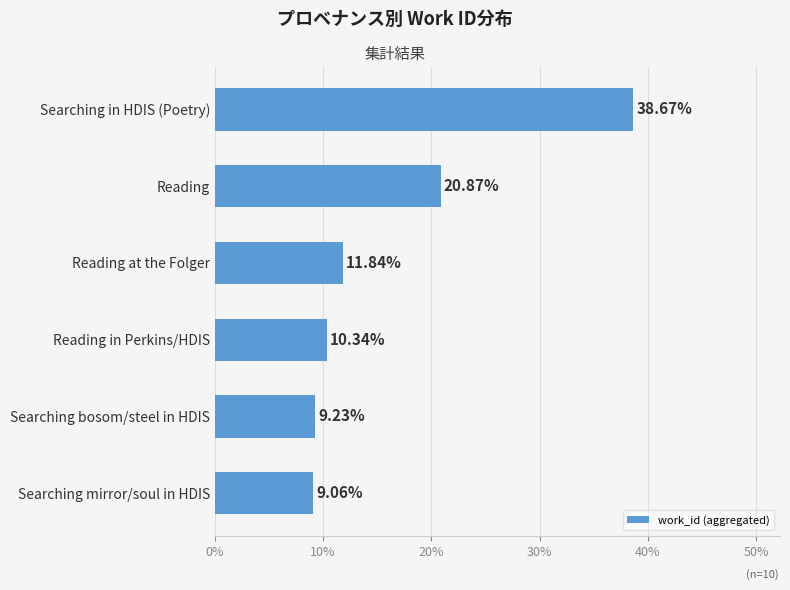

Rank the categories by value from lowest to highest.

Searching mirror/soul in HDIS, Searching bosom/steel in HDIS, Reading in Perkins/HDIS, Reading at the Folger, Reading, Searching in HDIS (Poetry)